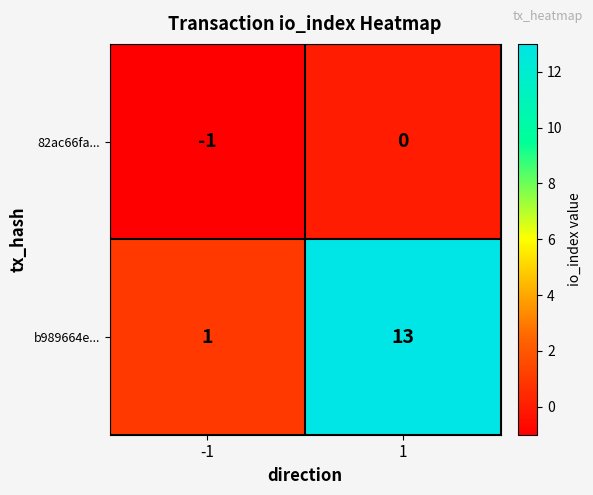

Is the value of 82ac66fa... at 1 greater than the value of b989664e... at 1?

No